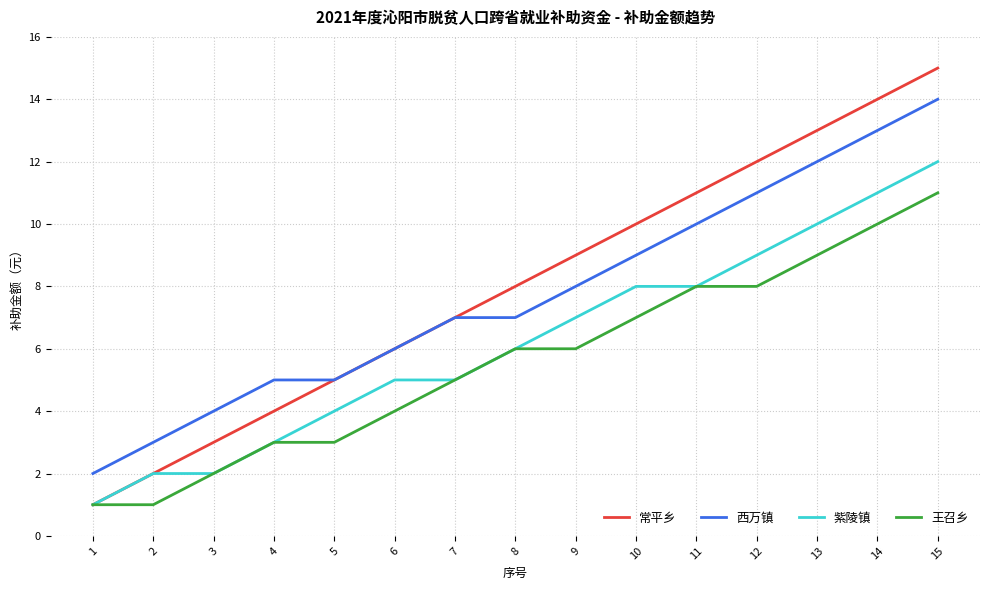

Which series has the widest spread of values?

常平乡